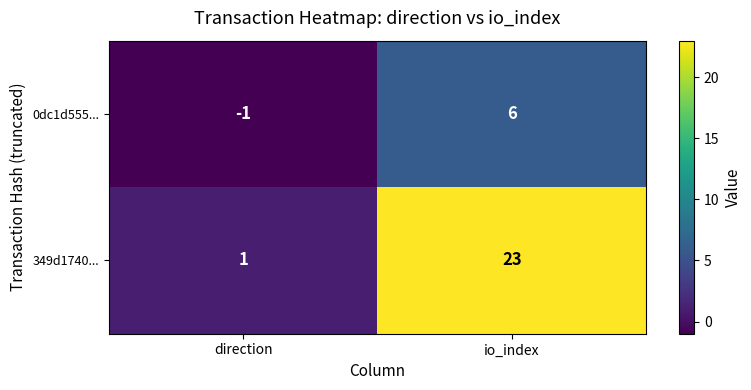

List the series in order of their peak value, highest first.

349d1740..., 0dc1d555...